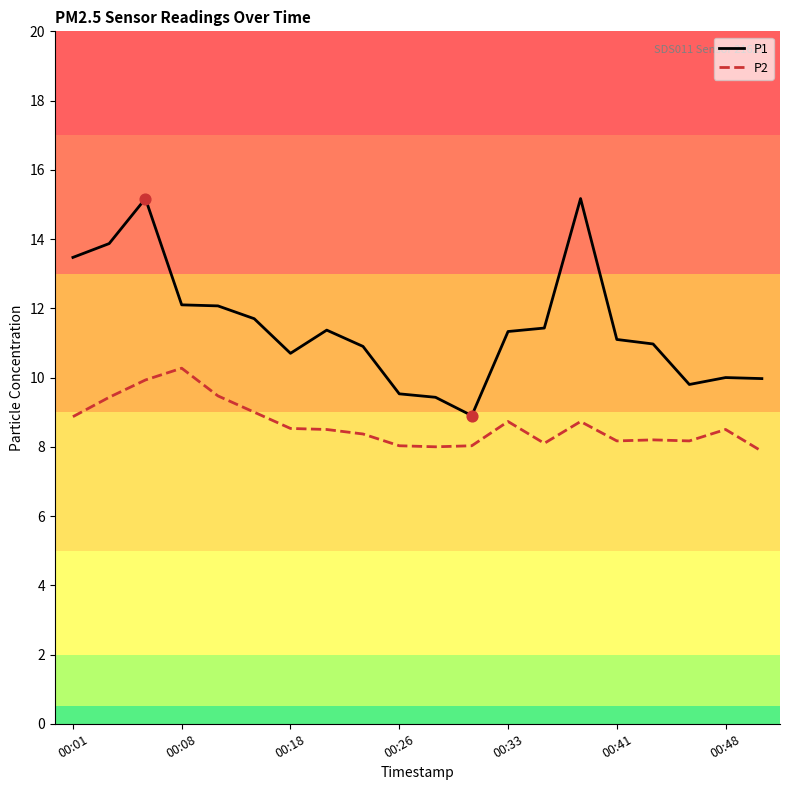

What are all the series names shown in the legend?

P1, P2